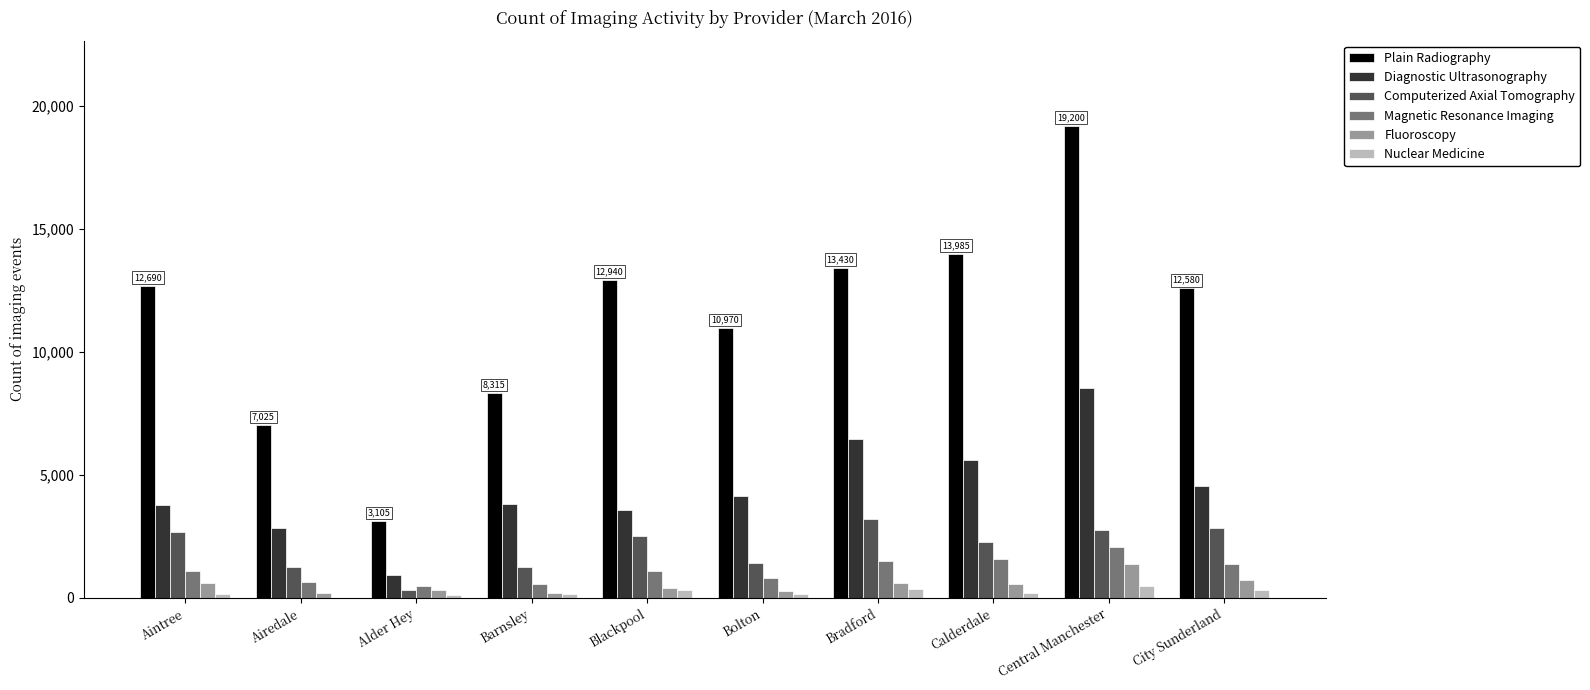

Count the number of data series in this chart.

6